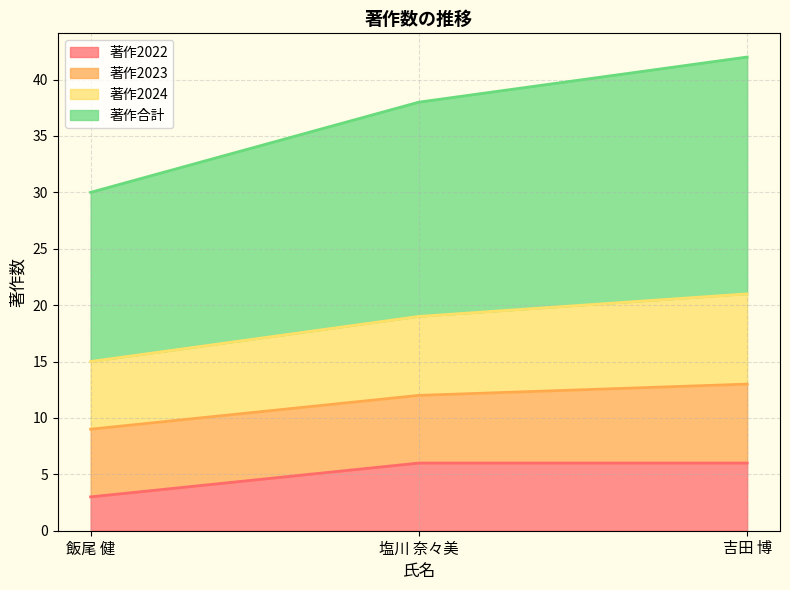

At which category does the chart reach its minimum across all series?

飯尾 健